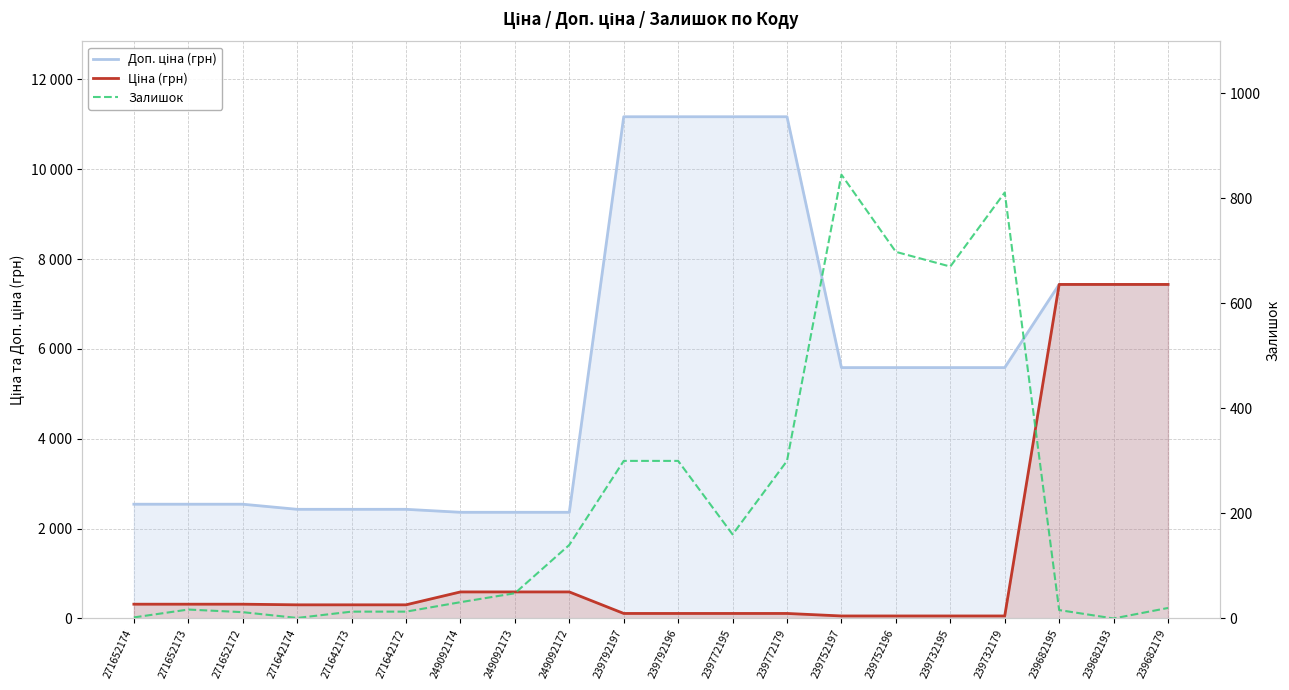

Reading left to right, transcribe all the data shown in this chart.

Доп. ціна (грн): 271652174=2543.5	271652173=2543.5	271652172=2543.5	271642174=2430.0	271642173=2430.0	271642172=2430.0	249092174=2363.8	249092173=2363.8	249092172=2363.8	239792197=11169.0	239792196=11169.0	239772195=11169.0	239772179=11169.0	239752197=5585.0	239752196=5585.0	239732195=5585.0	239732179=5585.0	239682195=7436.2	239682193=7436.2	239682179=7436.2
Ціна (грн): 271652174=317.9	271652173=317.9	271652172=317.9	271642174=303.8	271642173=303.8	271642172=303.8	249092174=591.0	249092173=591.0	249092172=591.0	239792197=111.7	239792196=111.7	239772195=111.7	239772179=111.7	239752197=55.9	239752196=55.9	239732195=55.9	239732179=55.9	239682195=7436.2	239682193=7436.2	239682179=7436.2
Залишок: 271652174=2.0	271652173=17.0	271652172=12.0	271642174=1.0	271642173=13.0	271642172=13.0	249092174=31.0	249092173=48.0	249092172=140.0	239792197=300.0	239792196=300.0	239772195=160.0	239772179=300.0	239752197=845.0	239752196=698.0	239732195=670.0	239732179=811.0	239682195=16.0	239682193=0.0	239682179=20.0